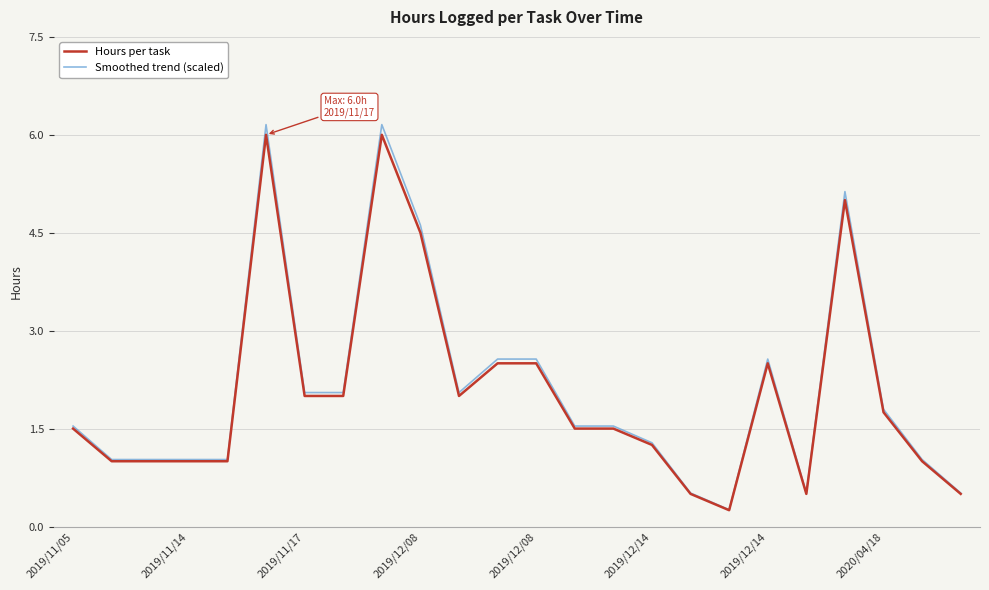

Which series has the largest range (max minus min)?

Smoothed trend (scaled)